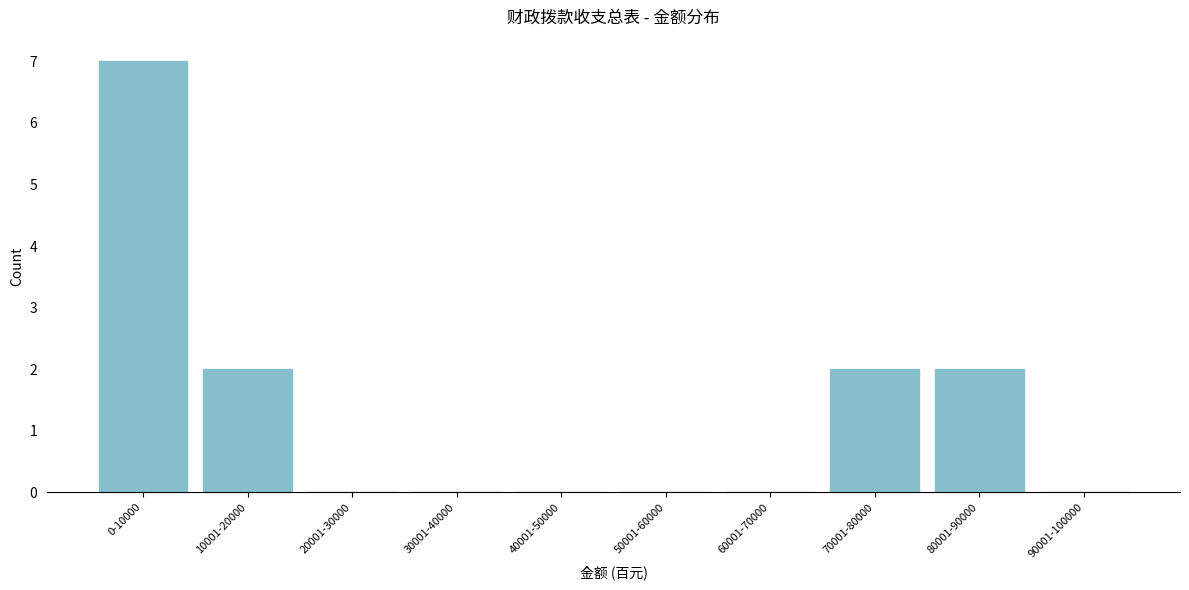

Reading left to right, extract all data points from this chart.

0-10000=7	10001-20000=2	20001-30000=0	30001-40000=0	40001-50000=0	50001-60000=0	60001-70000=0	70001-80000=2	80001-90000=2	90001-100000=0